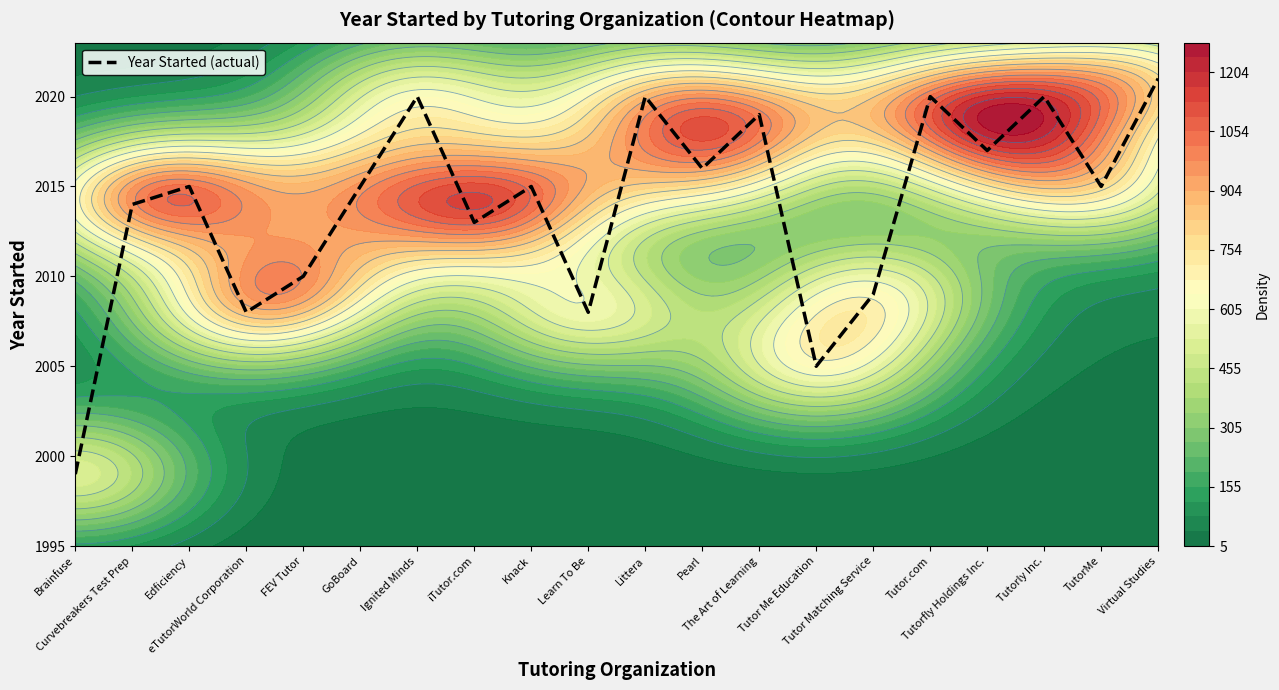

What is the sum of all values?

40279